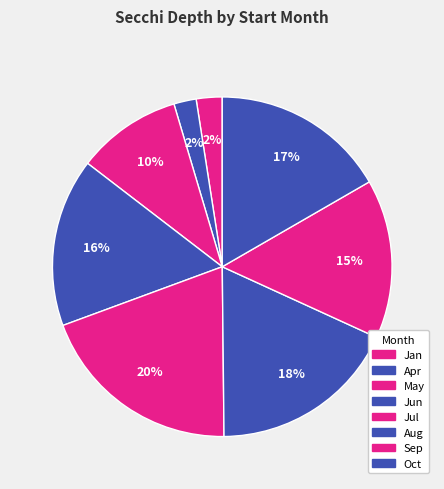

Count the number of slices in the pie.

8